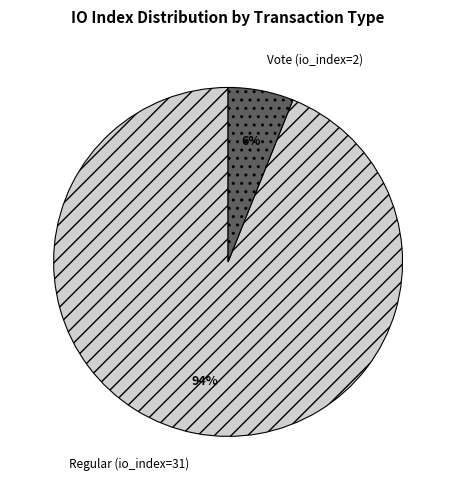

What percentage is the Regular (io_index=31) slice, to the nearest percent?

94%